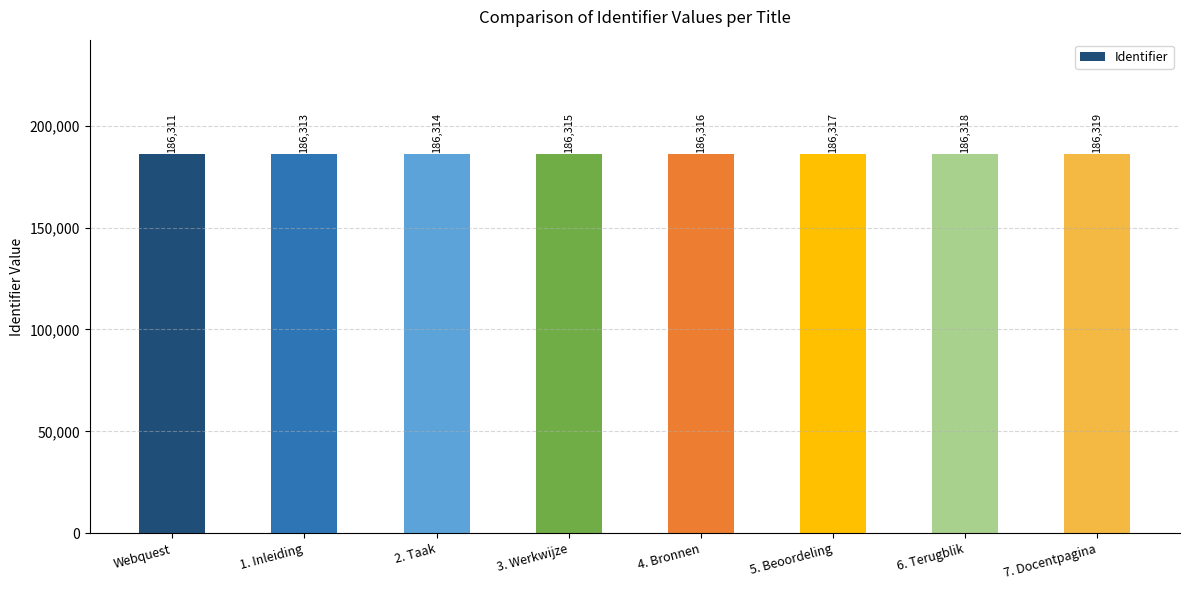

What is the ratio of the value at 6. Terugblik to the value at Webquest?

1.0